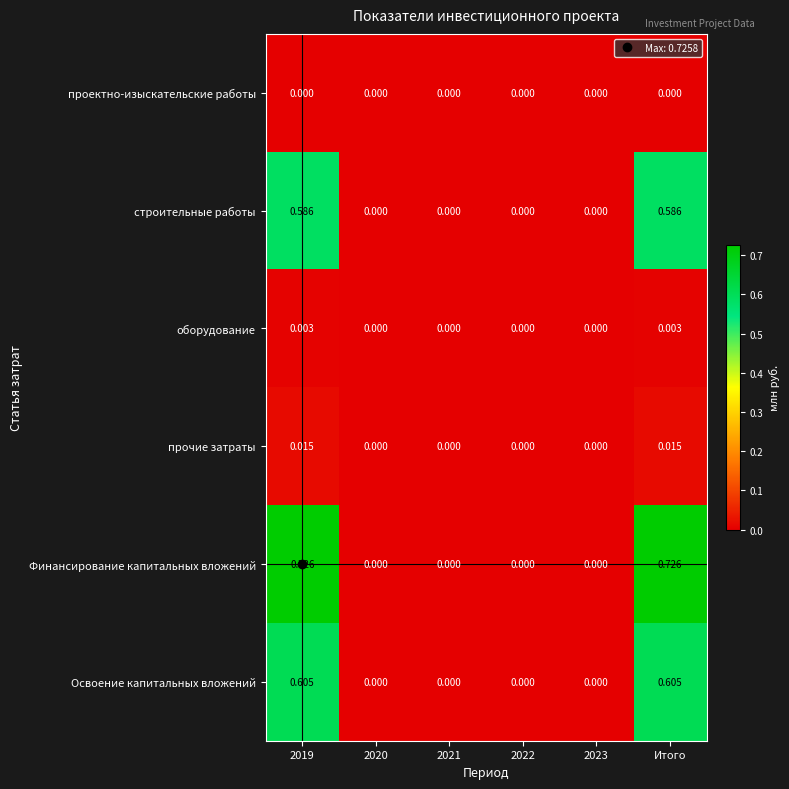

Is the value of Освоение капитальных вложений at 2022 greater than the value of строительные работы at Итого?

No